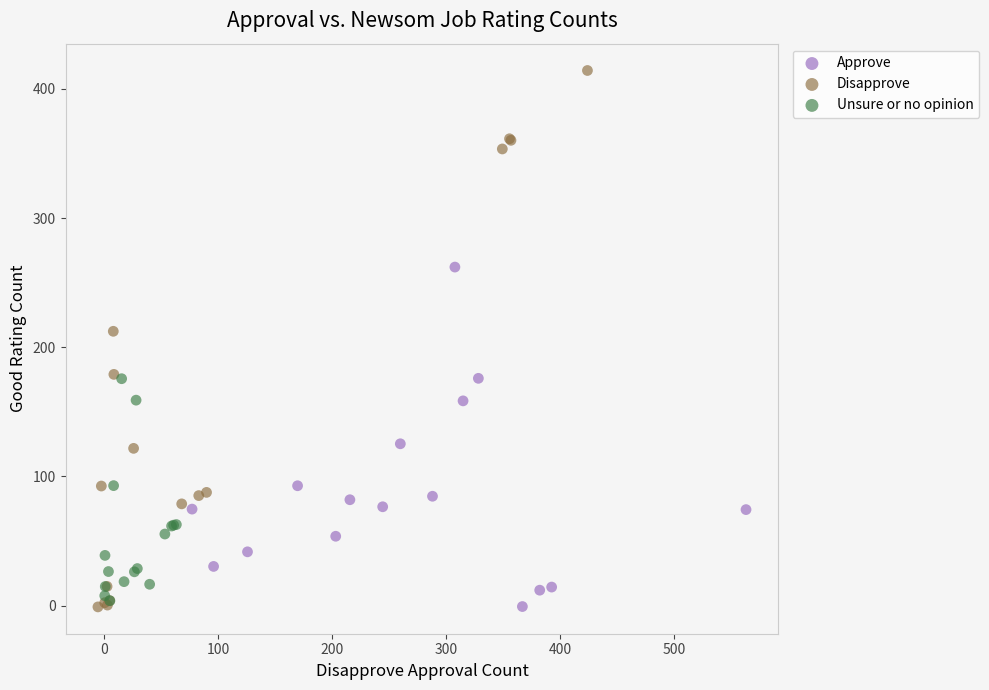

Which series reaches the maximum Y coordinate?

Disapprove